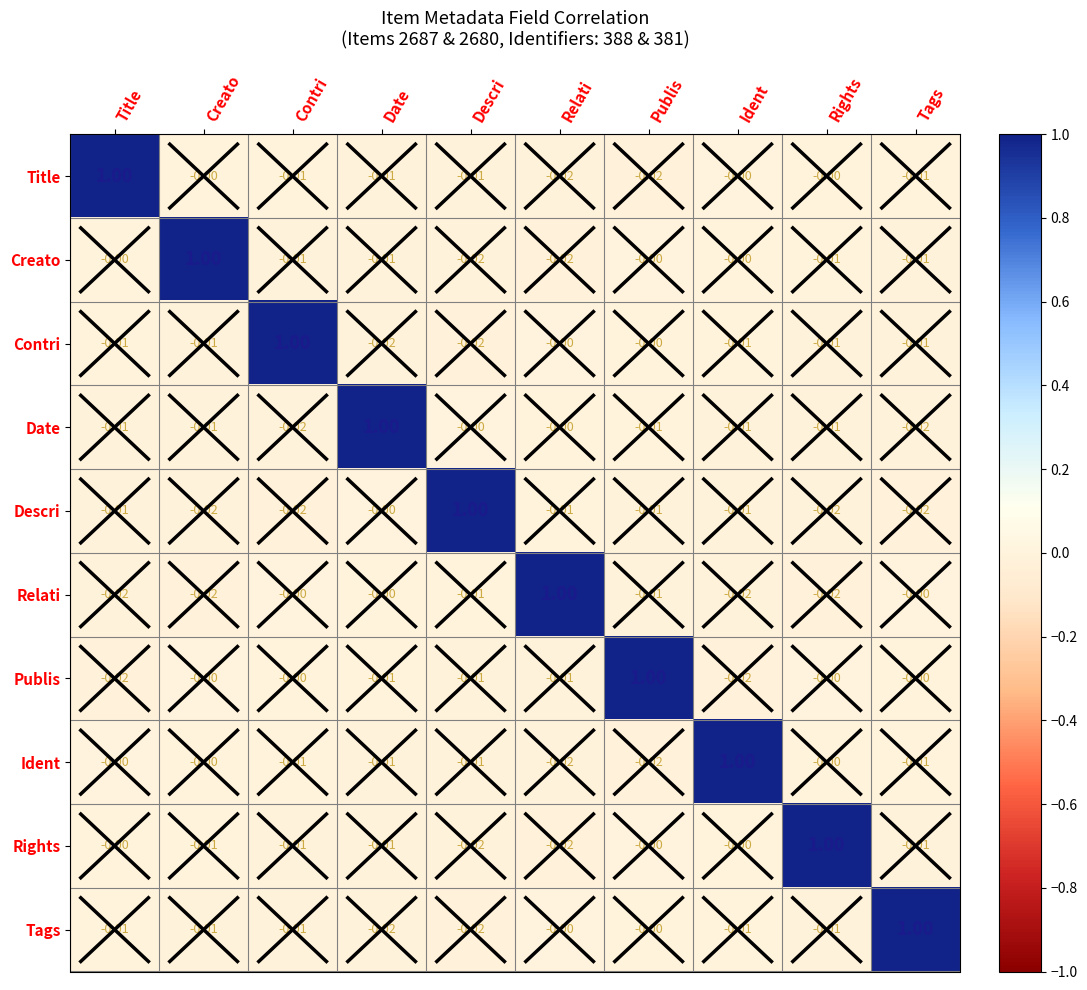

Which category has the highest value in the Creato series?

Creato